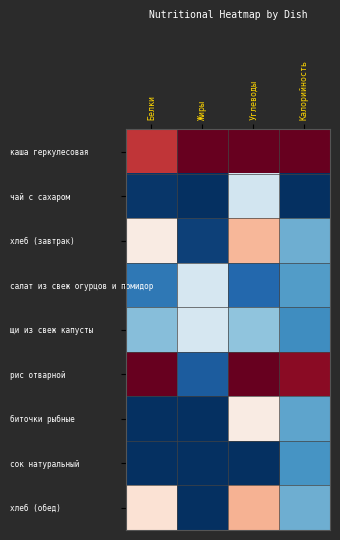

What is the difference between the highest and lowest values at Белки?

1.0